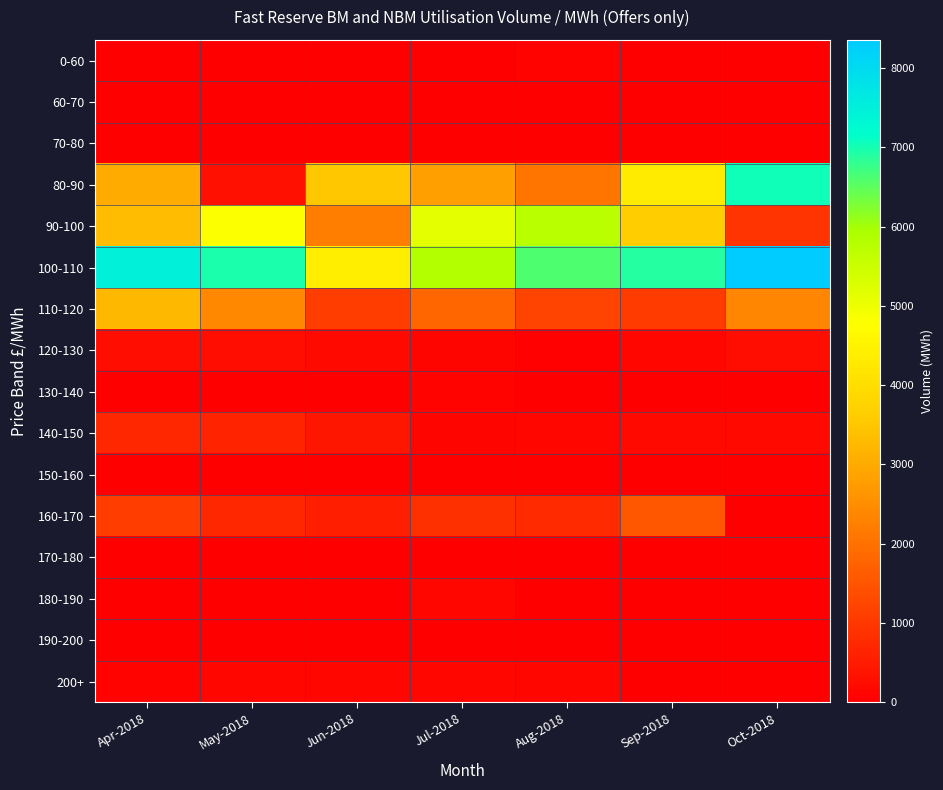

Which series changed the most between Jun-2018 and Sep-2018?

100-110